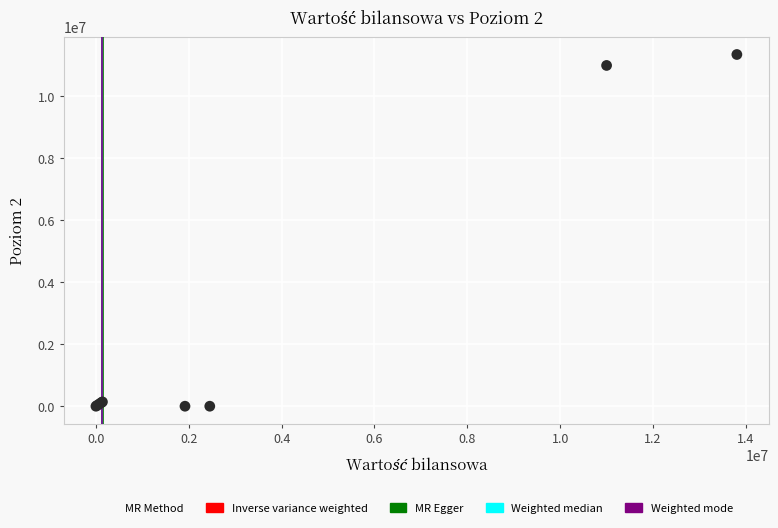

What Y value in the scatter plot is closest to 5676068?

10998812